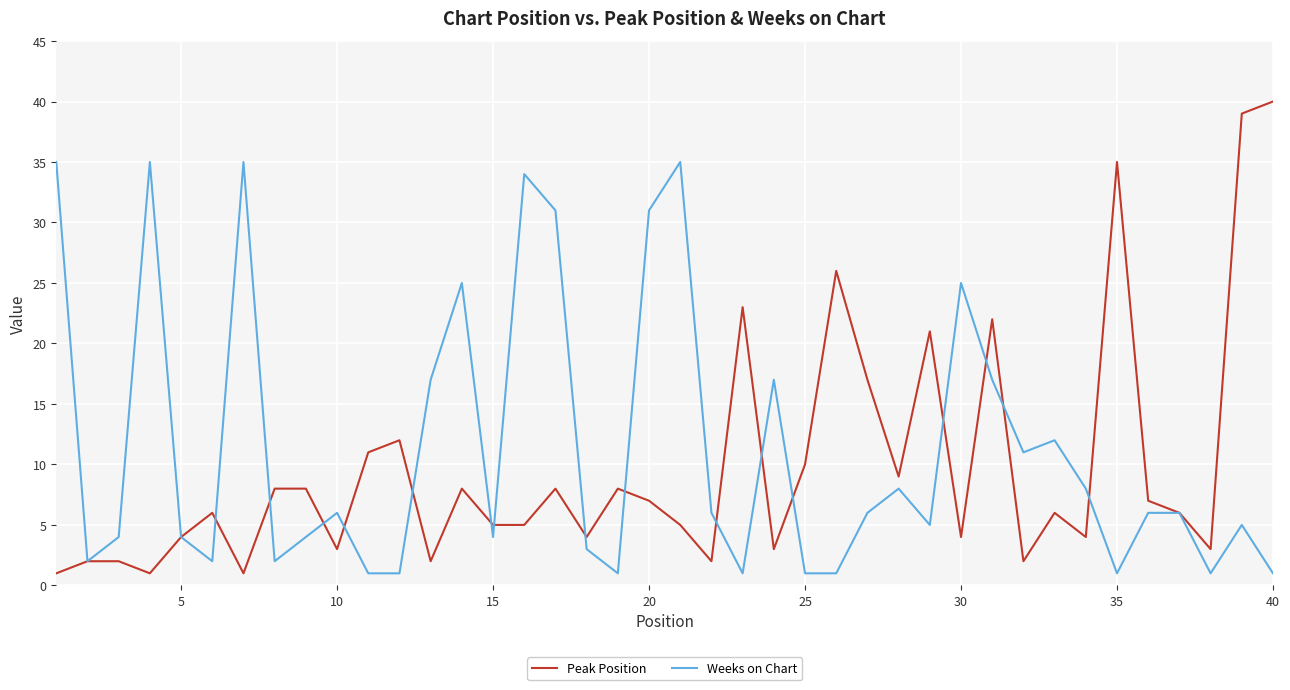

What is the highest value of the Weeks on Chart series?

35